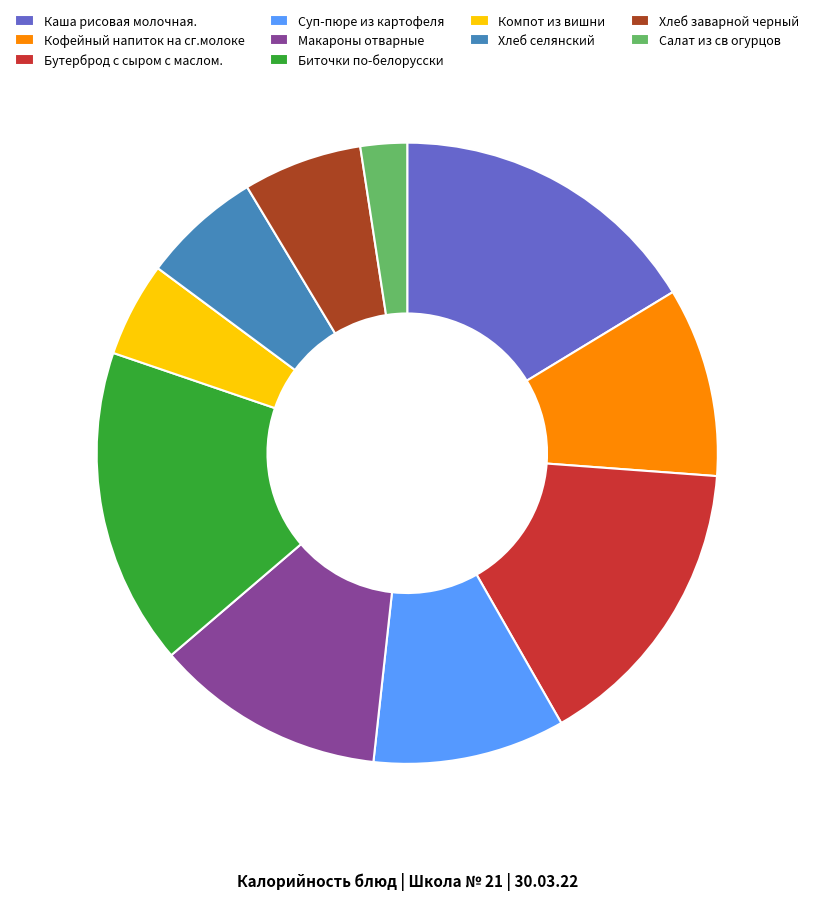

Which category has the smallest portion of the pie?

Салат из св огурцов